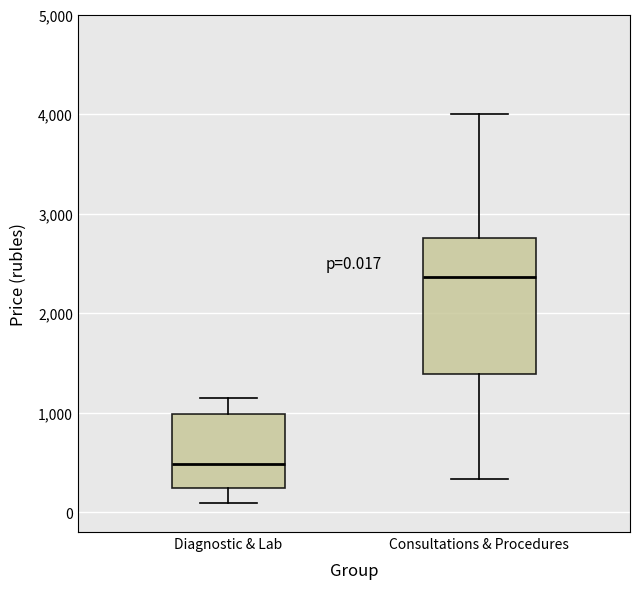

Which box's median line is the lowest?

Diagnostic & Lab